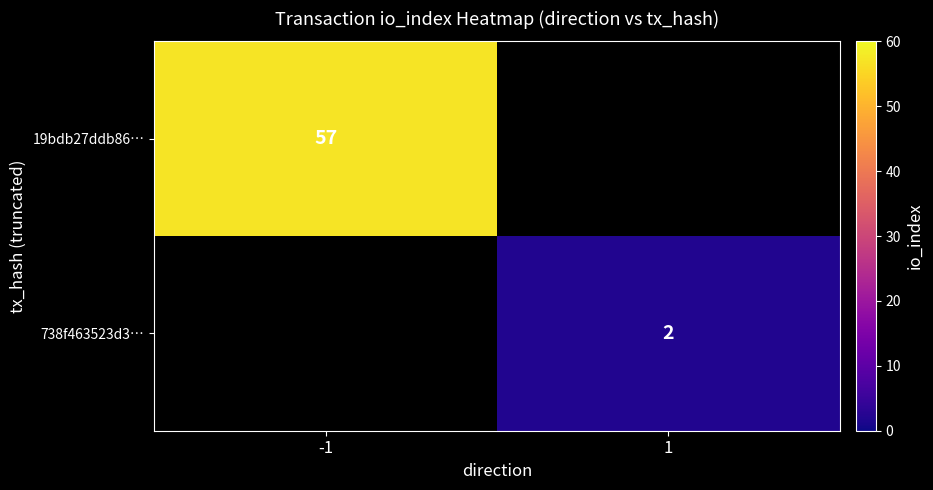

The 738f463523d3… series shows 1 at 1. True or false?

False